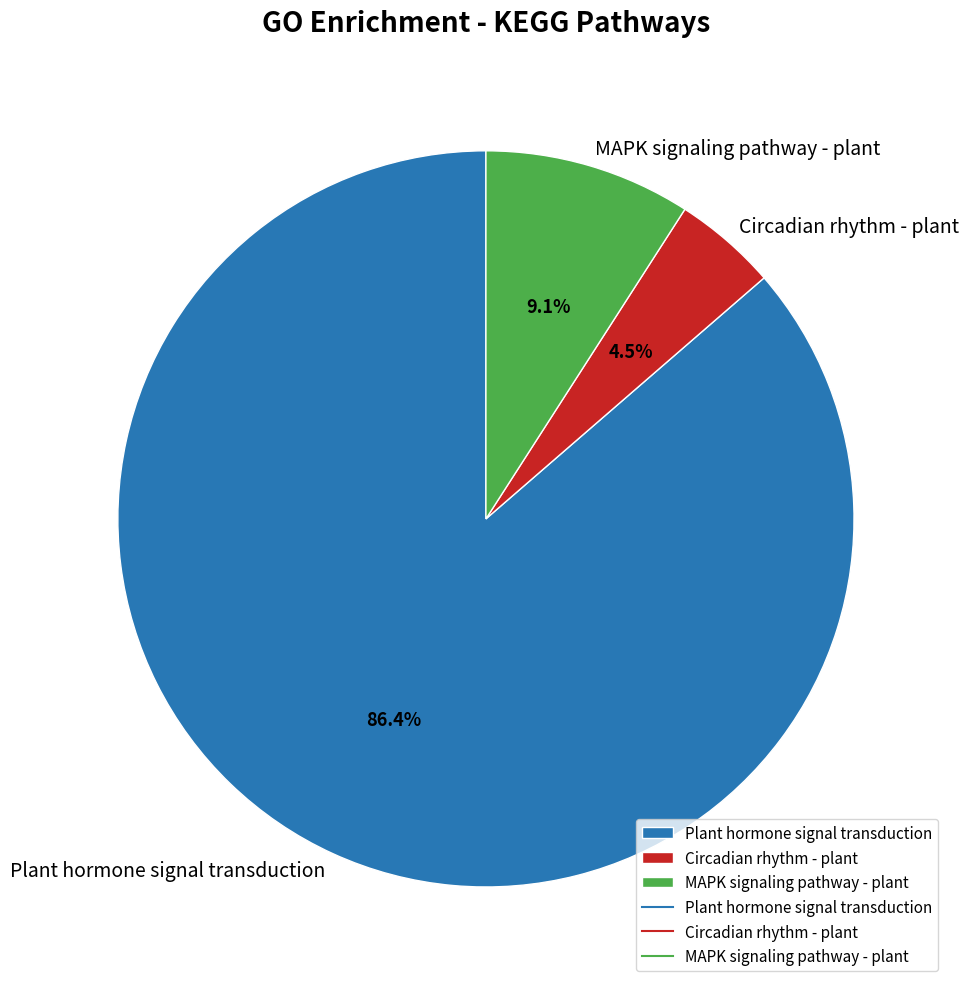

What is the largest slice in the pie chart?

Plant hormone signal transduction